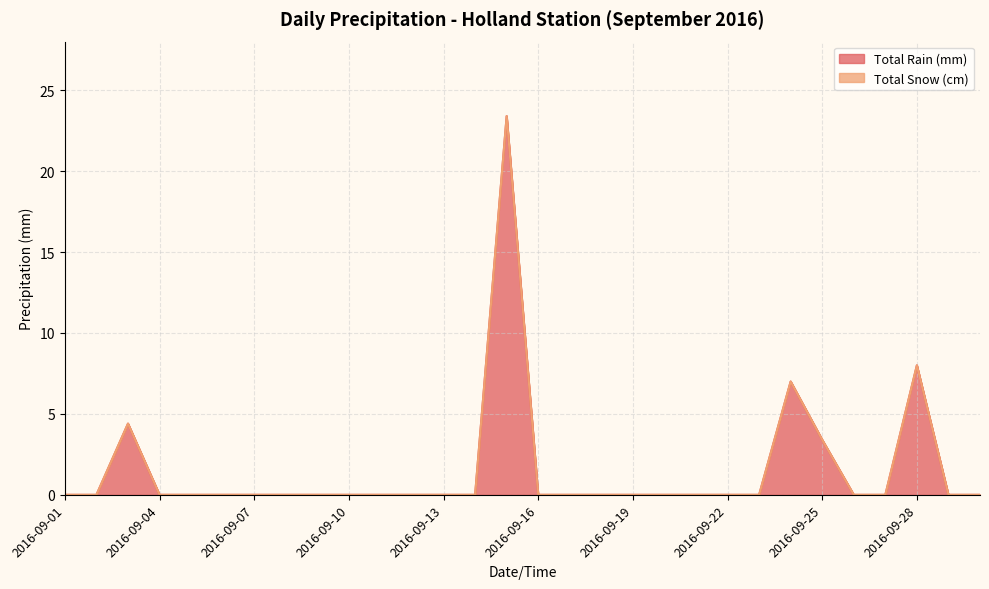

The value at 2016-09-02 is -13.5. True or false?

False